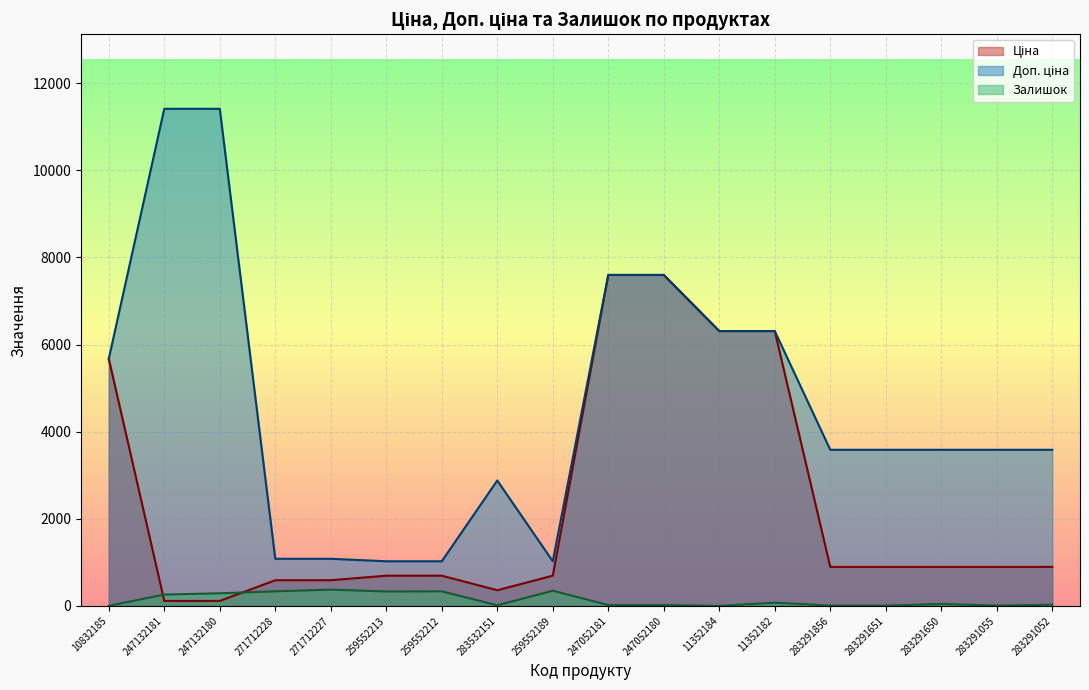

What is the label of the 6th point from the right?

11352182